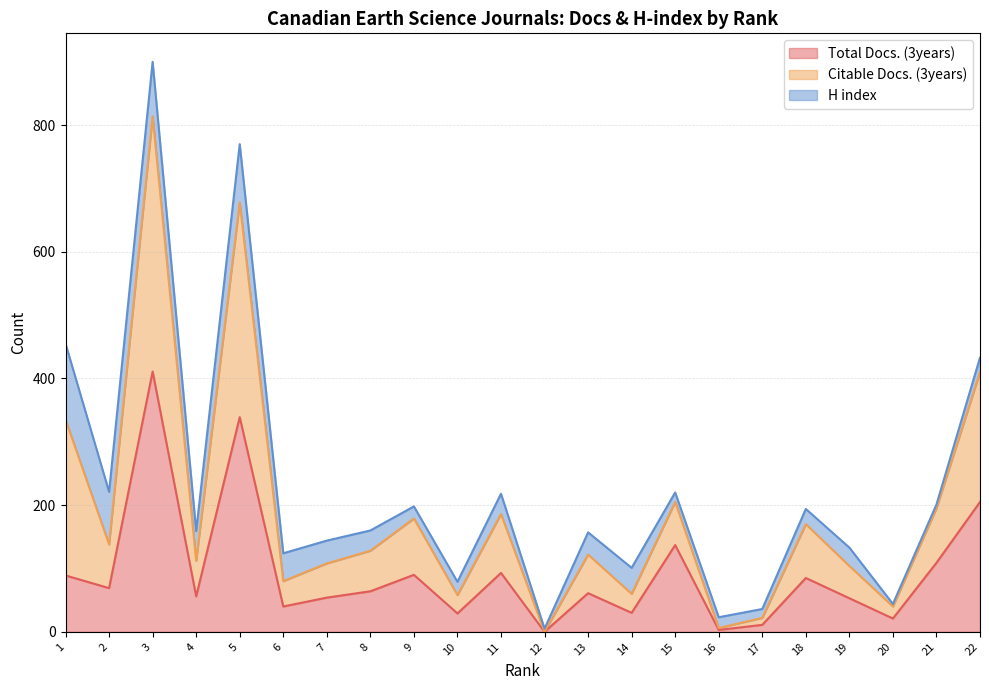

What are all the series names shown in the legend?

Total Docs. (3years), Citable Docs. (3years), H index